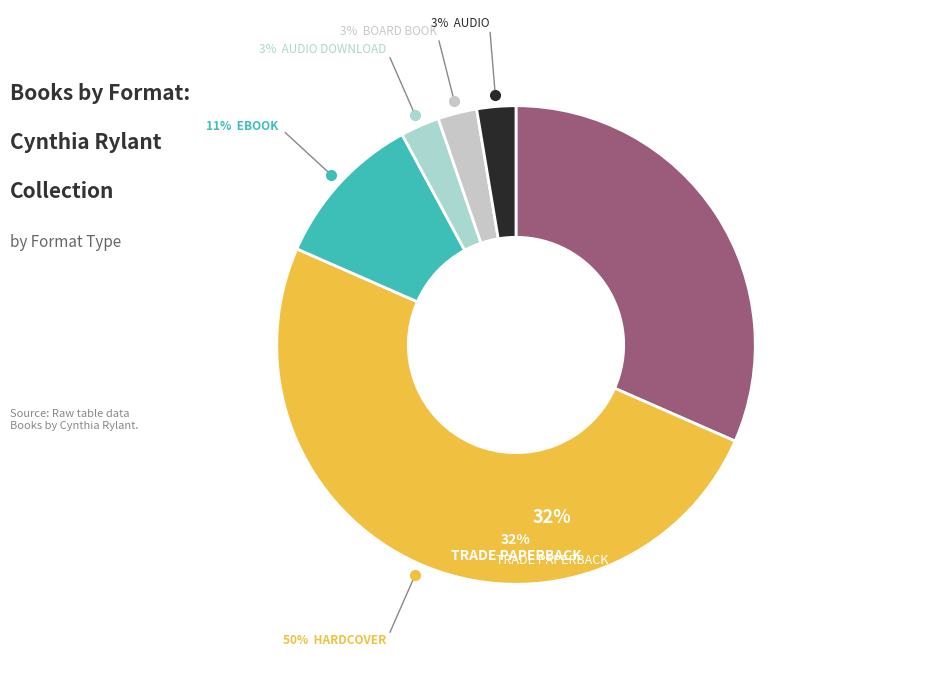

What percentage is NOT represented by eBook?

89.5%